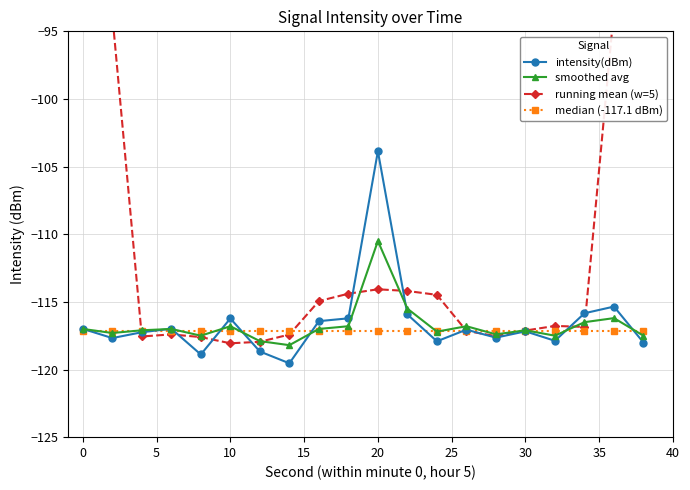

What is the minimum value for intensity(dBm)?

-119.5